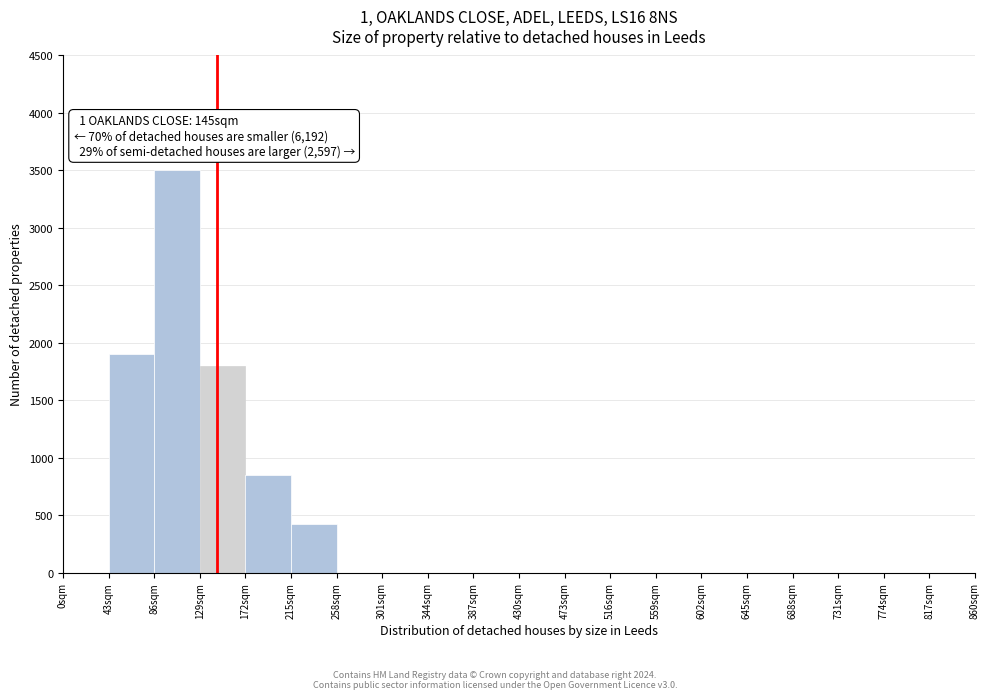

Which range on the x-axis has the tallest bar?

86 to 129